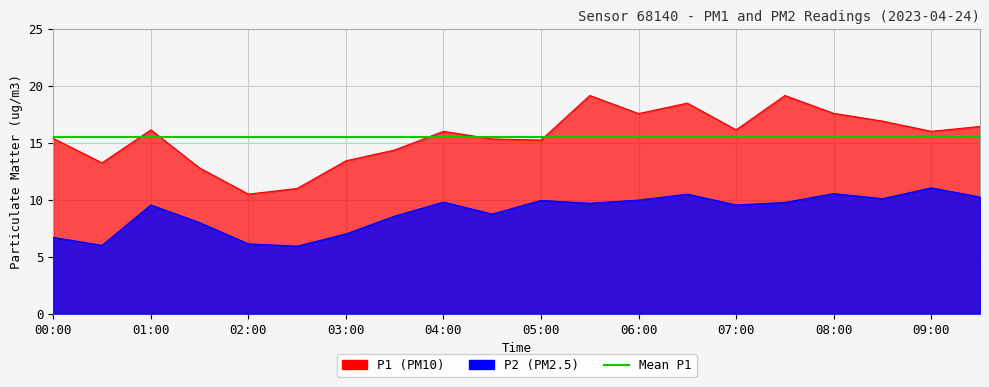

Which series changed the most between 08:00 and 08:30?

P1